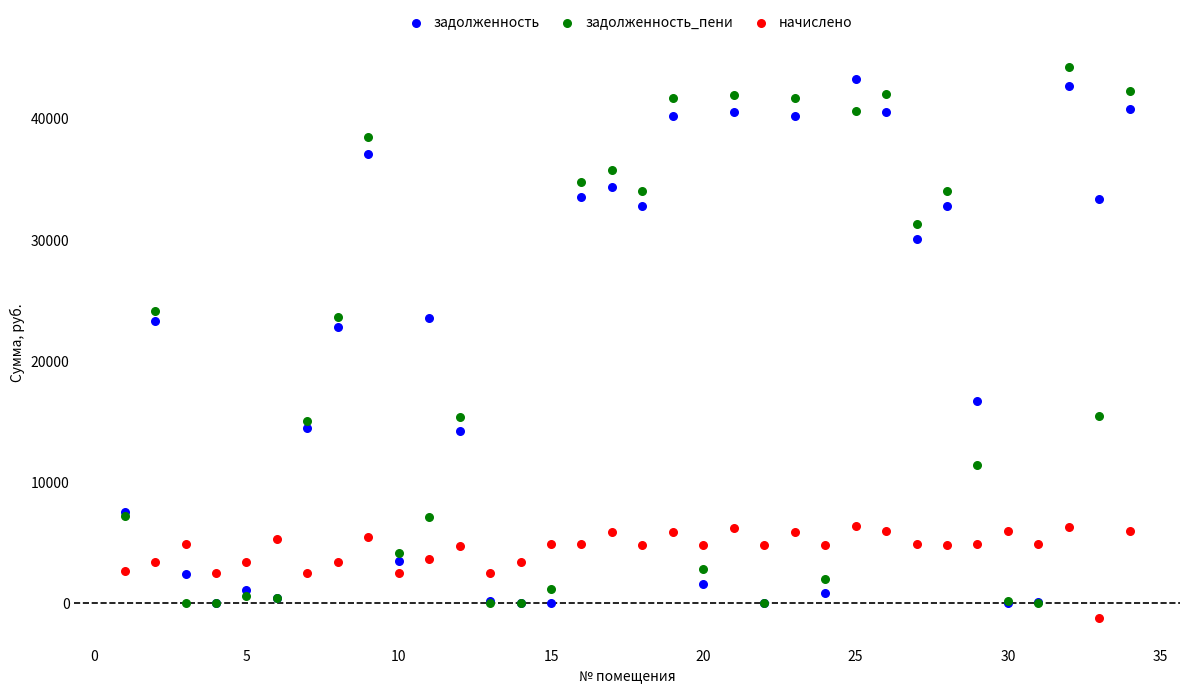

What are all the series names shown in the legend?

задолженность, задолженность_пени, начислено